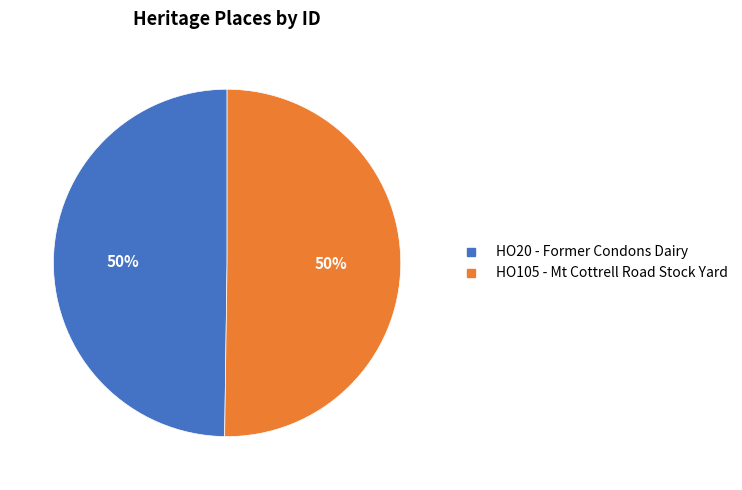

To the nearest percent, what is the combined percentage of HO105 - Mt Cottrell Road Stock Yard and HO20 - Former Condons Dairy?

100%